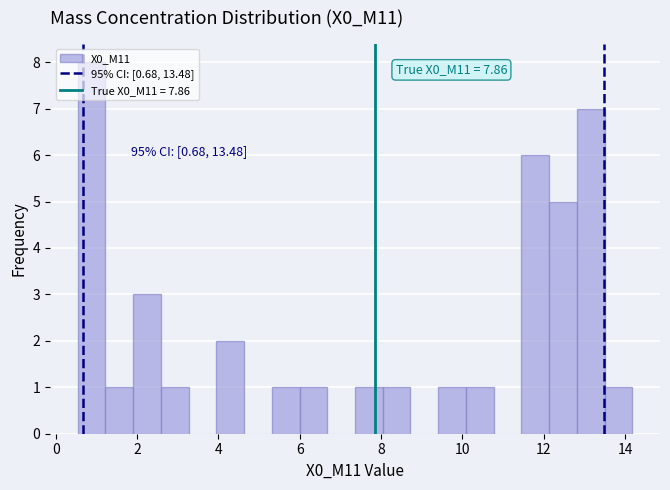

Around what value on the x-axis is the tallest bar? Give the approximate position of its centre, as read against the axis.

0.8